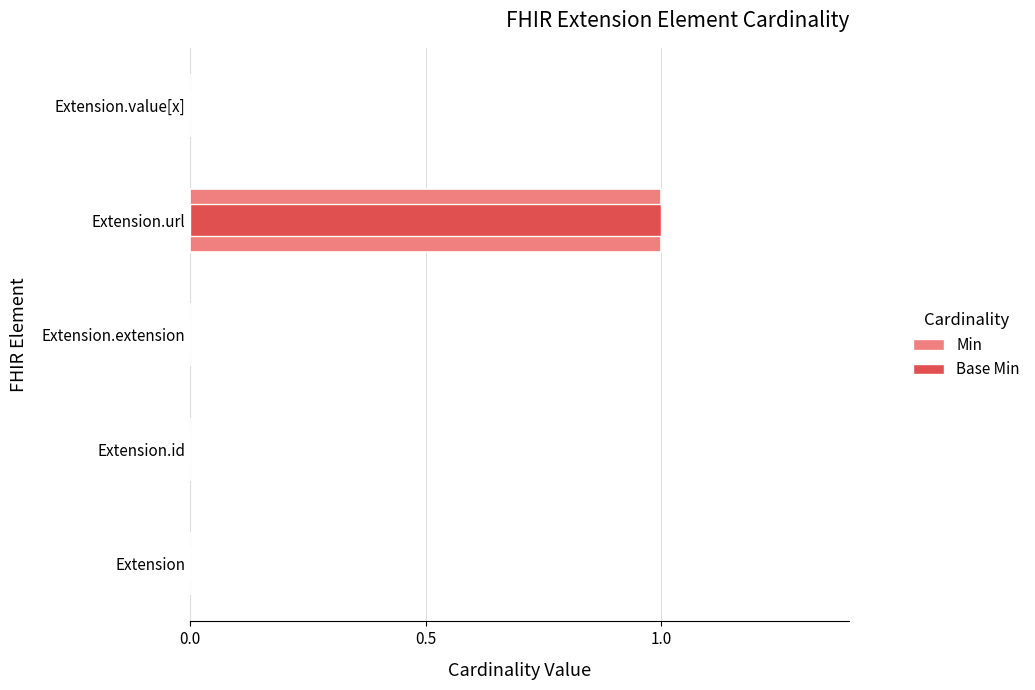

The Base Min series shows 1 at 3. True or false?

False